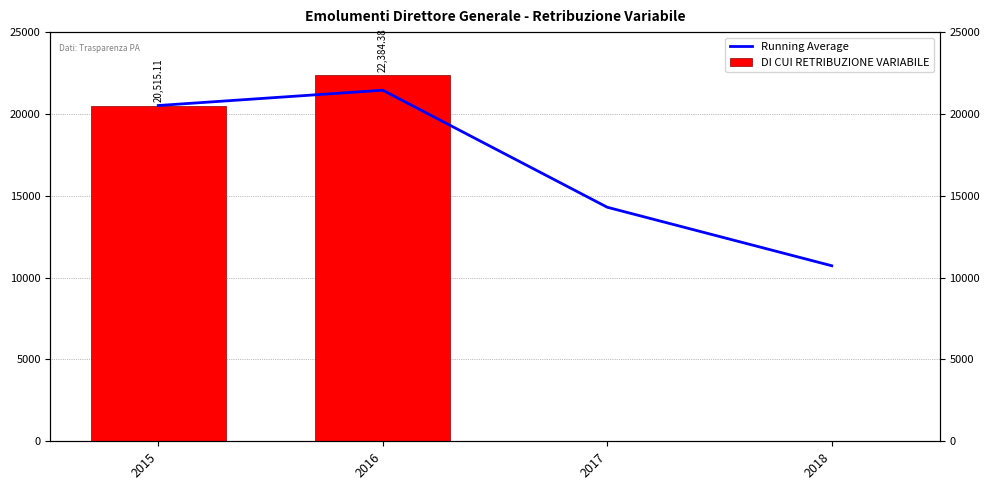

What is the sum of the Running Average values at 2017 and 2016?

35749.6